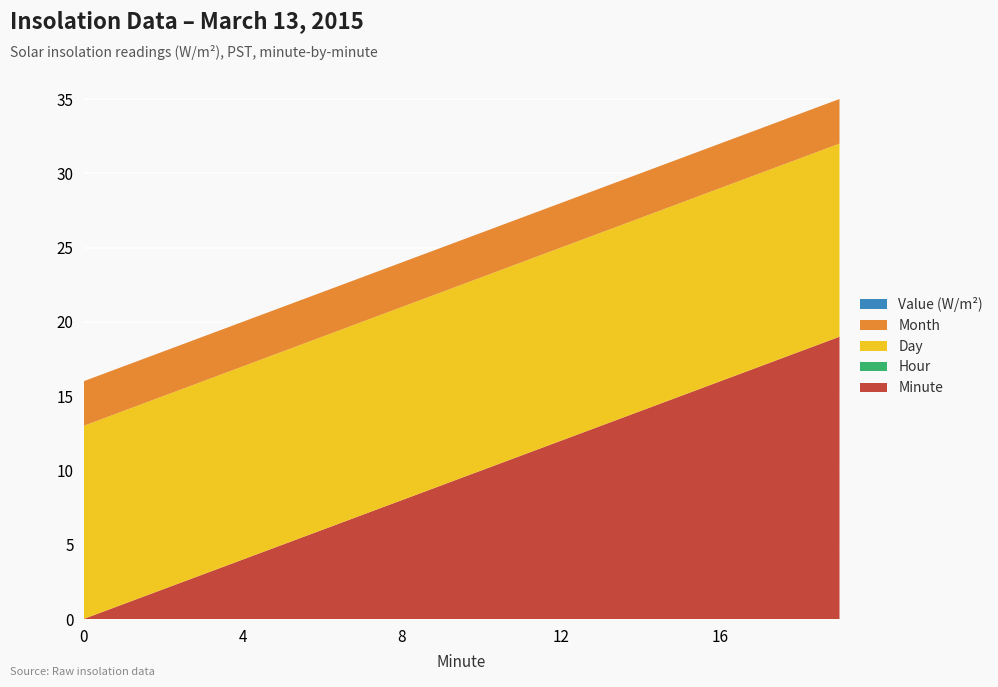

Reading left to right, what are all the values shown in this chart?

Hour 0 (0.00): 0	0	0	0	0	0	0	0	0	0	0	0	0	0	0	0	0	0	0	0
Minute: 0	1	2	3	4	5	6	7	8	9	10	11	12	13	14	15	16	17	18	19
Hour: 0	0	0	0	0	0	0	0	0	0	0	0	0	0	0	0	0	0	0	0
Day: 13	13	13	13	13	13	13	13	13	13	13	13	13	13	13	13	13	13	13	13
Month: 3	3	3	3	3	3	3	3	3	3	3	3	3	3	3	3	3	3	3	3